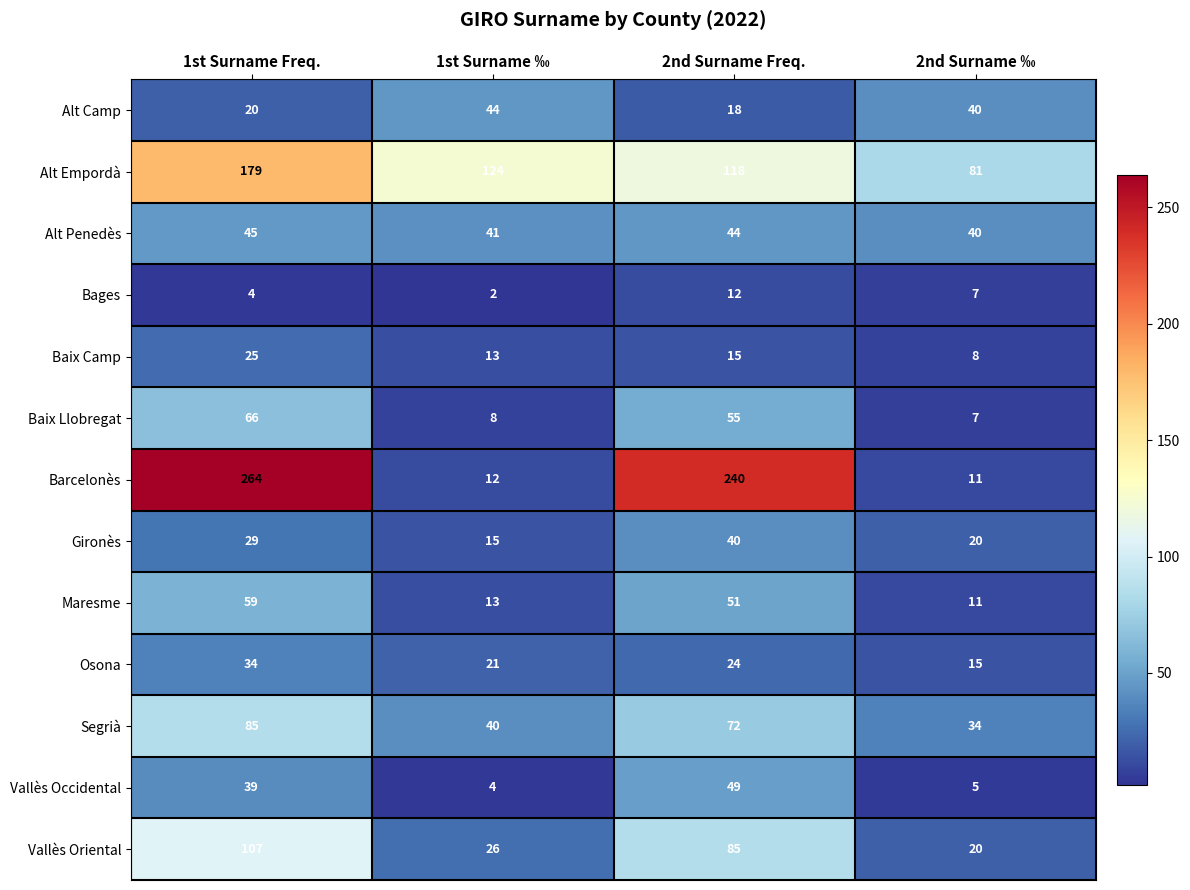

Count the number of categories in the chart.

4